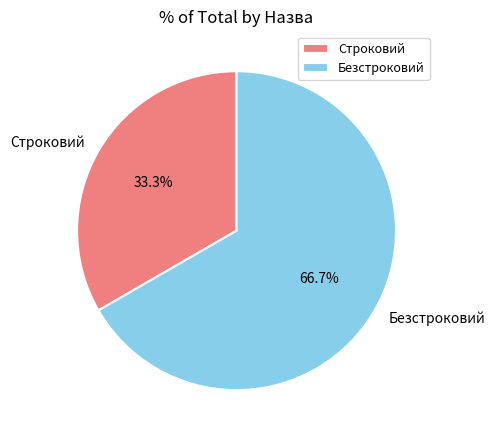

Which slice represents more than half of the pie?

Безстроковий